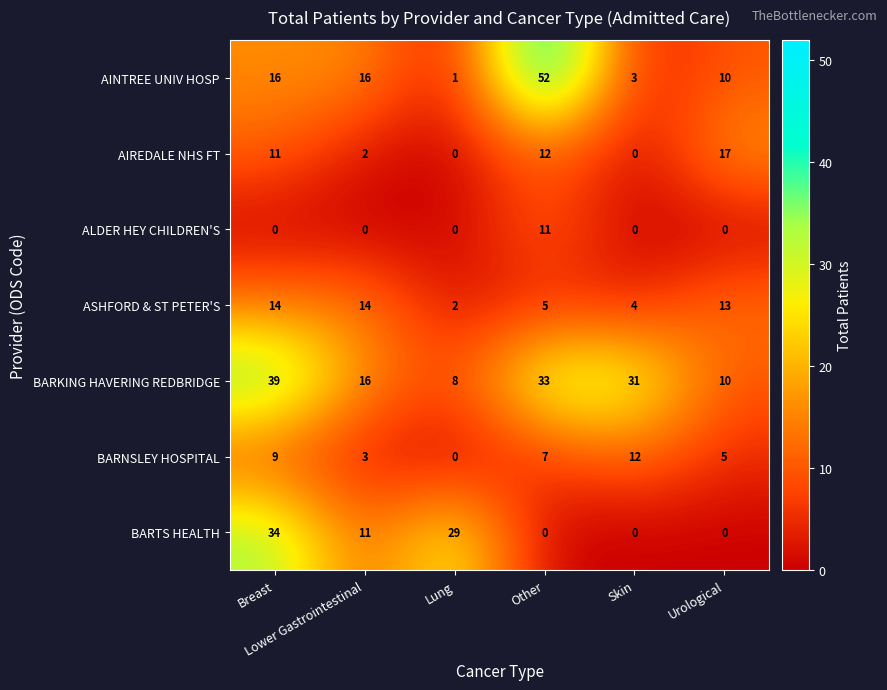

How many series are shown in this chart?

7